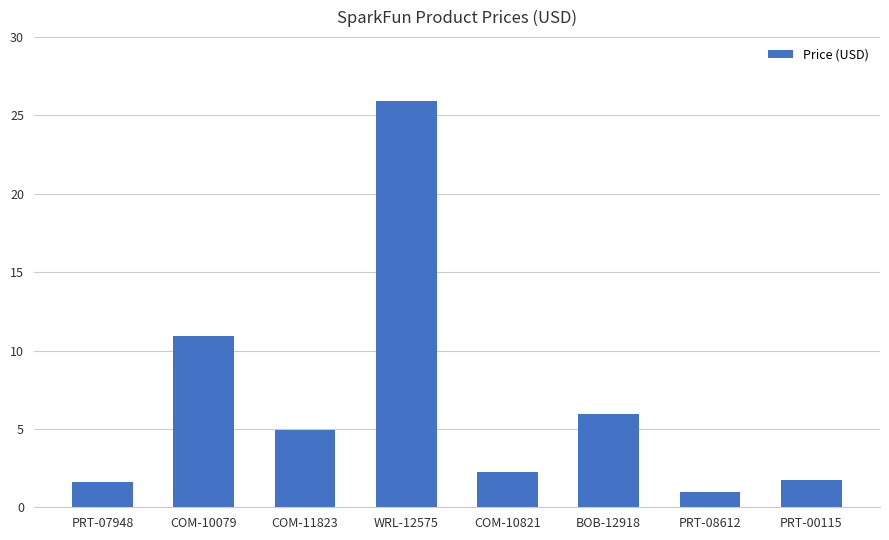

At which category does the chart reach its minimum across all series?

PRT-08612